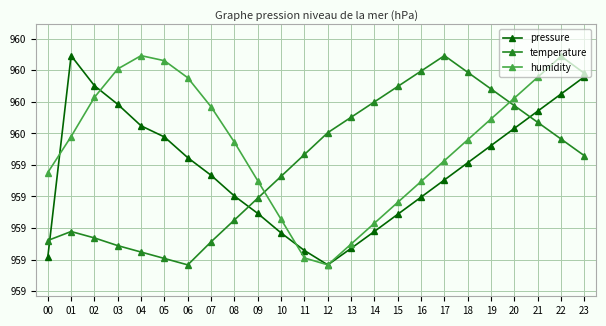

What is the highest value of the humidity series?

959.7